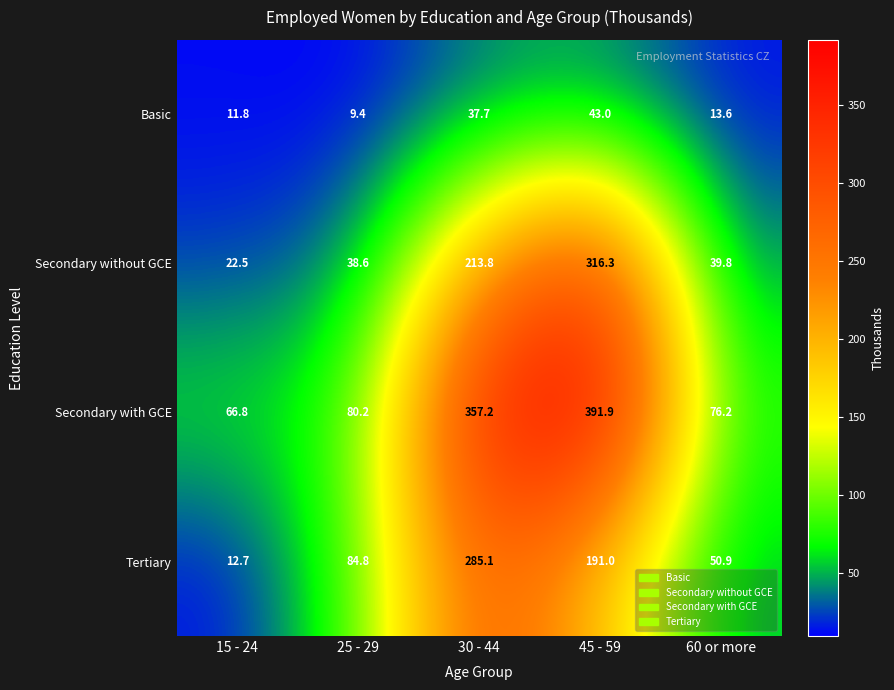

Reading left to right, transcribe all the data shown in this chart.

Basic: 11.8	9.4	37.7	43.0	13.6
Secondary without GCE: 22.5	38.6	213.8	316.3	39.8
Secondary with GCE: 66.8	80.2	357.2	391.9	76.2
Tertiary: 12.7	84.8	285.1	191.0	50.9